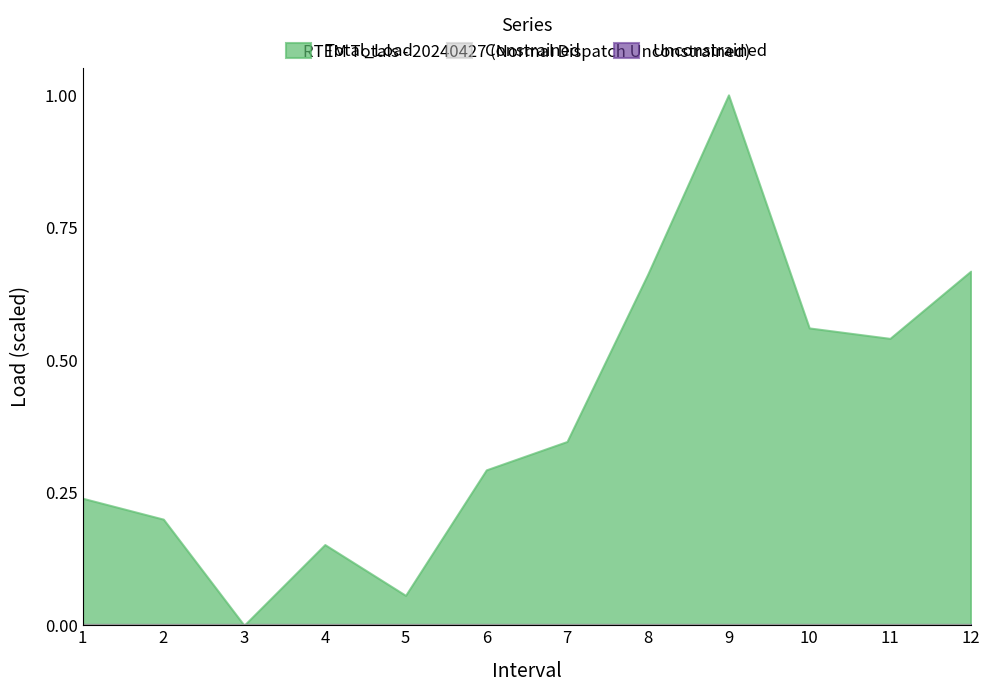

Reading left to right, extract all data points from this chart.

Total_Load: 1=2326.0	2=2312.0	3=2241.0	4=2295.0	5=2261.0	6=2345.0	7=2364.0	8=2476.0	9=2596.0	10=2440.0	11=2433.0	12=2478.0
Constrained: 1=31.8	2=31.8	3=31.8	4=31.8	5=31.8	6=31.8	7=31.8	8=31.8	9=31.8	10=31.8	11=31.8	12=31.8
Unconstrained: 1=19.2	2=19.2	3=19.2	4=19.2	5=19.2	6=19.2	7=19.2	8=19.2	9=19.2	10=19.2	11=19.2	12=19.2